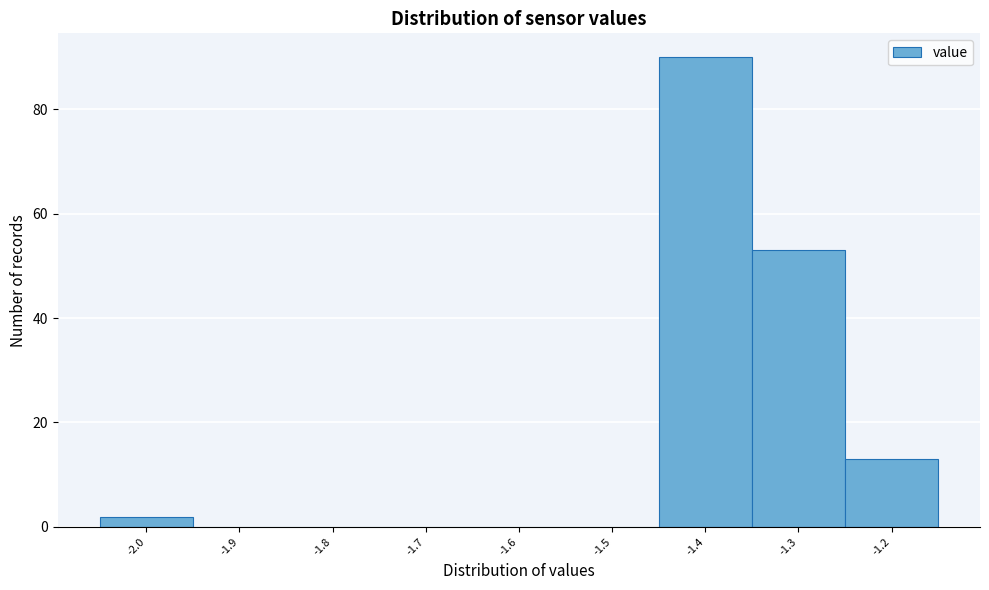

Reading left to right, transcribe this chart: for each bar, give the range it covers on the x-axis and its height. The values are not printed on the chart, so give them approximately, as read against the axis.

-2.05 to -1.95: 2
-1.95 to -1.85: 0
-1.85 to -1.75: 0
-1.75 to -1.65: 0
-1.65 to -1.55: 0
-1.55 to -1.45: 0
-1.45 to -1.35: 90
-1.35 to -1.25: 54
-1.25 to -1.15: 14